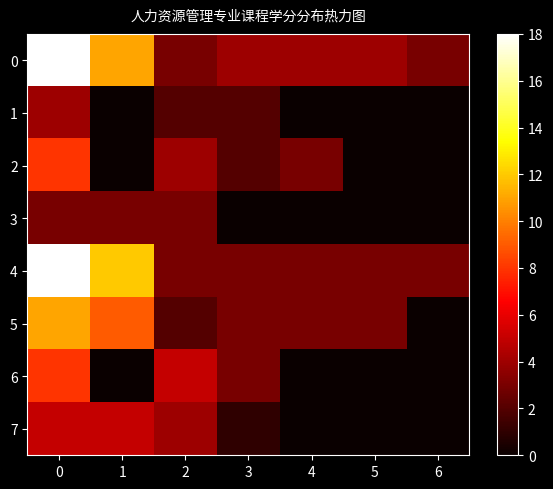

Reading left to right, transcribe all the data shown in this chart.

0: 0=18	1=11	2=3	3=4	4=4	5=4	6=3
1: 0=4	1=0	2=2	3=2	4=0	5=0	6=0
2: 0=8	1=0	2=4	3=2	4=3	5=0	6=0
3: 0=3	1=3	2=3	3=0	4=0	5=0	6=0
4: 0=18	1=12	2=3	3=3	4=3	5=3	6=3
5: 0=11	1=9	2=2	3=3	4=3	5=3	6=0
6: 0=8	1=0	2=5	3=3	4=0	5=0	6=0
7: 0=5	1=5	2=4	3=1	4=0	5=0	6=0